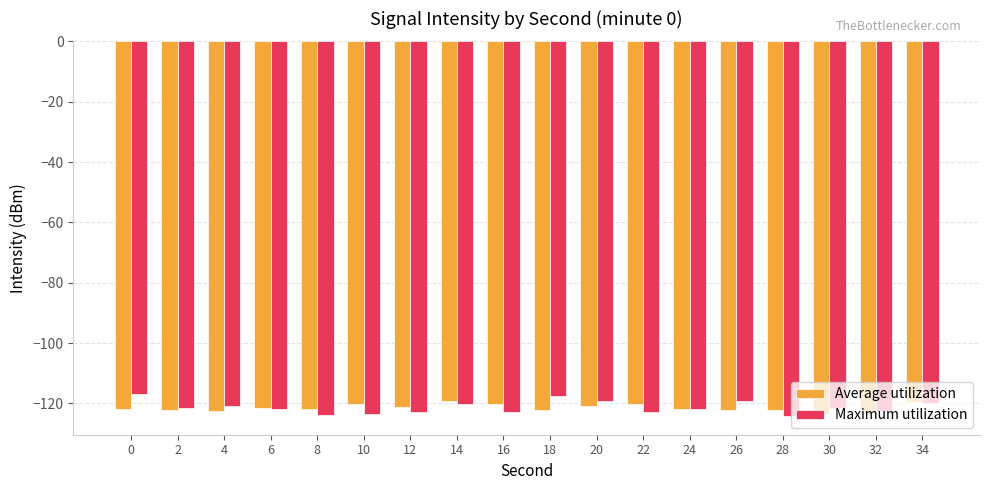

What is the difference between the highest and lowest values at 10?

3.2